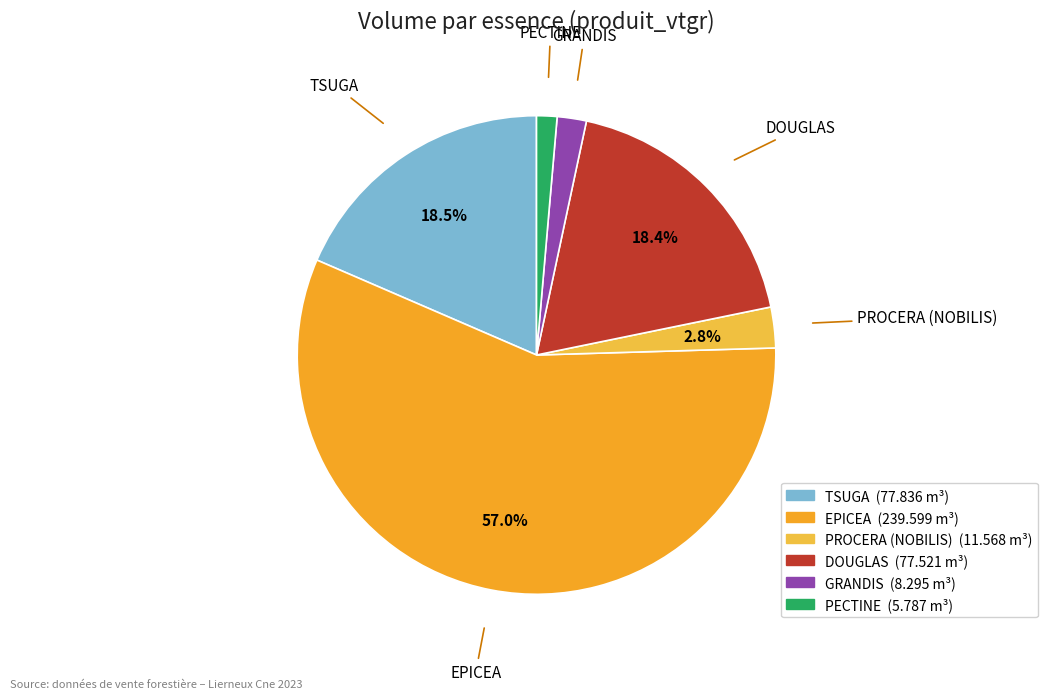

Which category has the smallest portion of the pie?

PECTINE